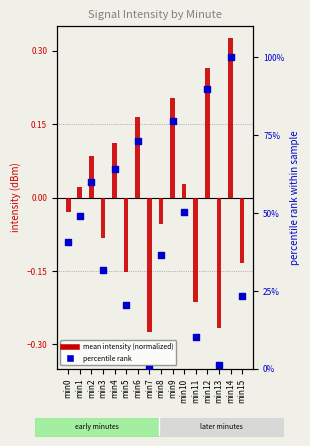

What are all the series names shown in the legend?

mean intensity (normalized), percentile rank